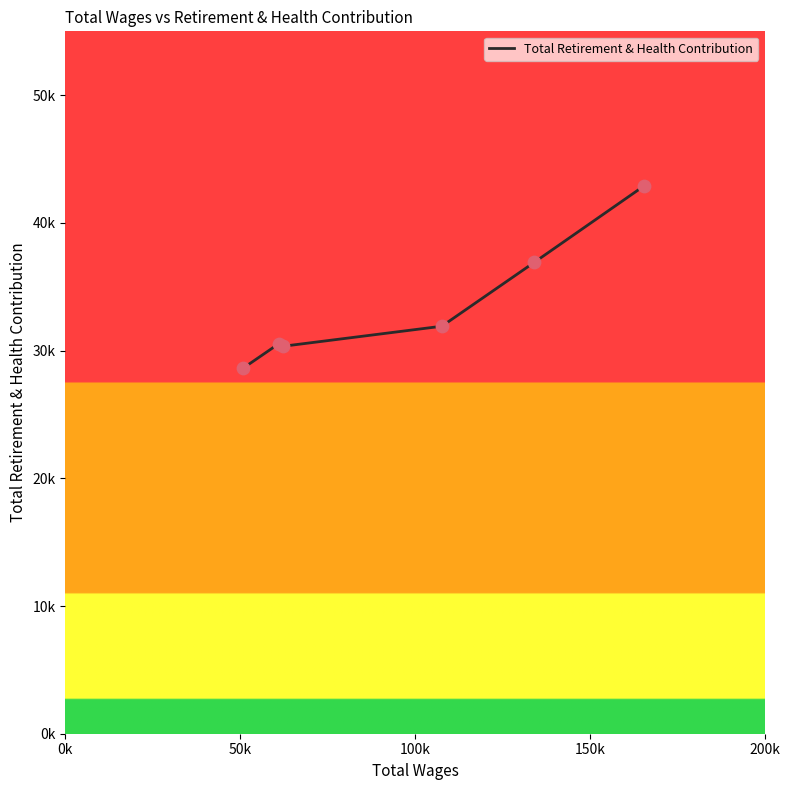

Does the chart have visible grid lines?

No